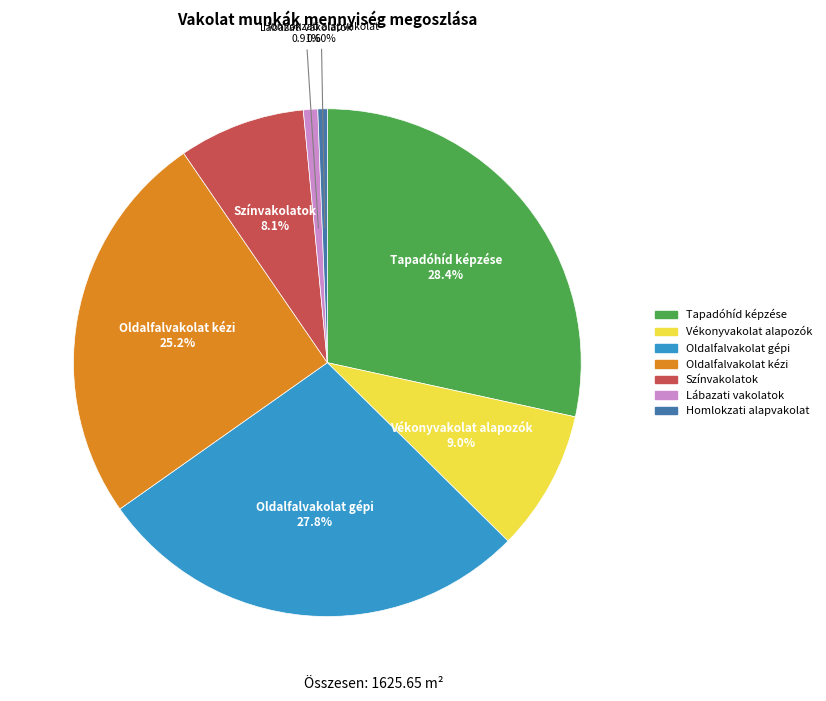

Does any single category account for the majority?

No